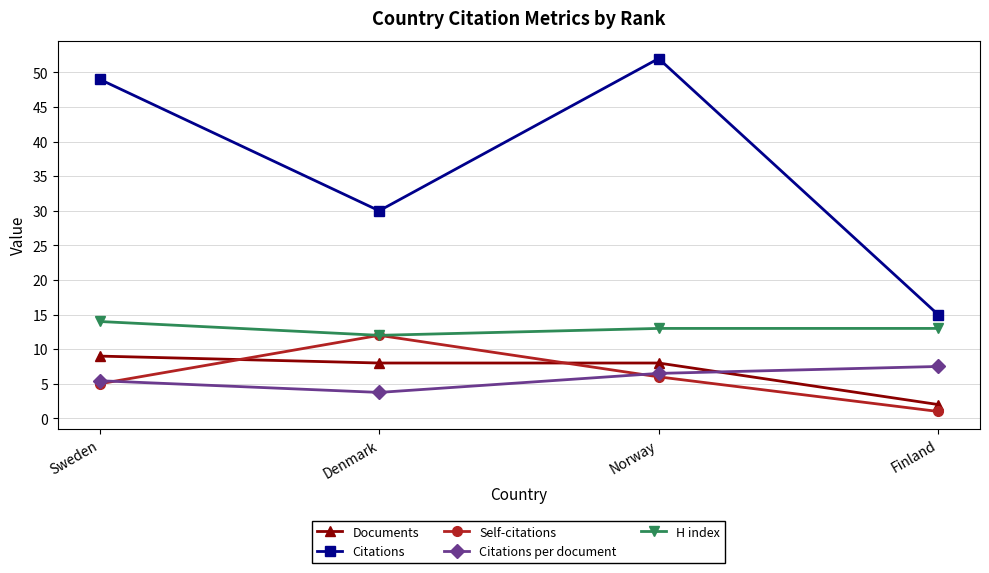

Rank the series at Norway from highest to lowest value.

Citations, H index, Documents, Citations per document, Self-citations